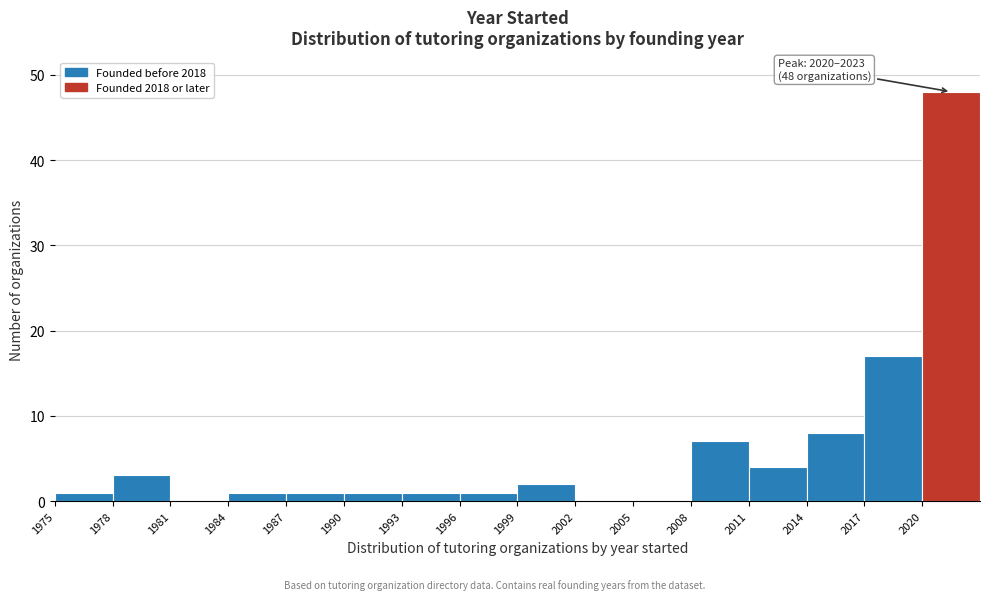

Which range on the x-axis has the tallest bar?

2020 to 2023